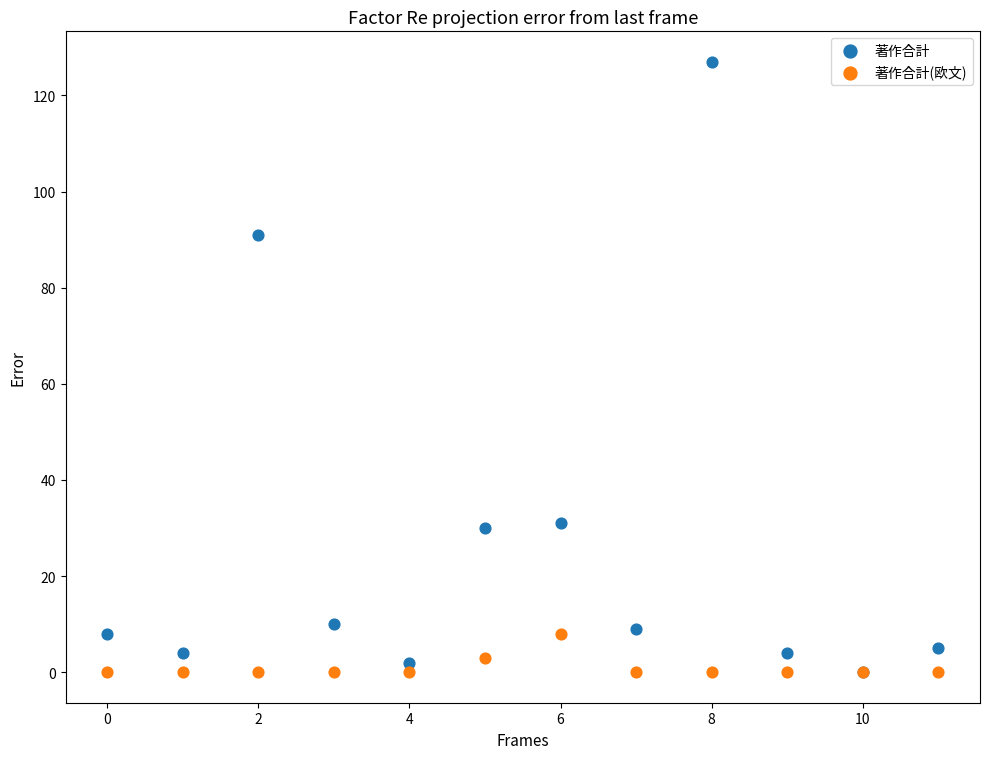

Which series reaches the maximum Y coordinate?

著作合計